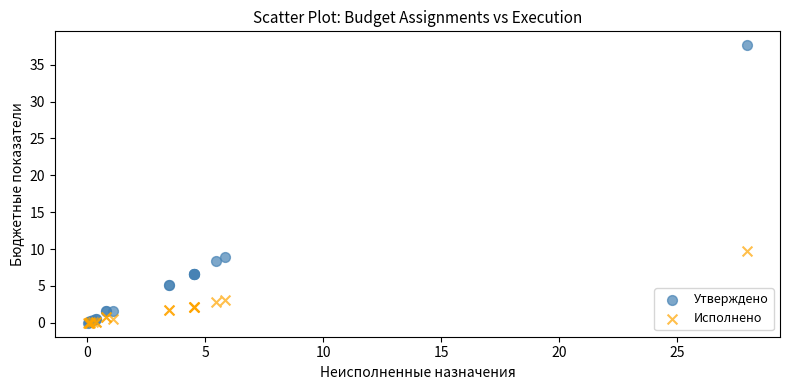

What are all the series names shown in the legend?

Утверждено, Исполнено